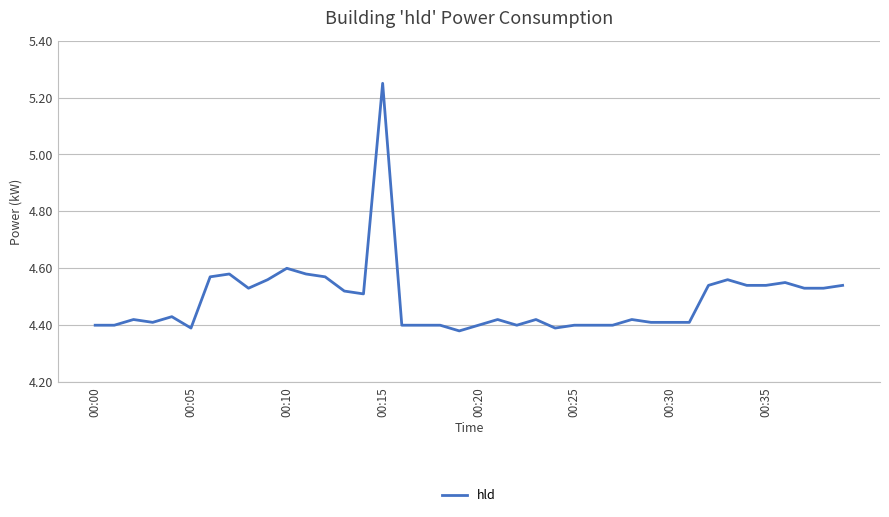

What is the difference between the maximum and minimum values?

0.9